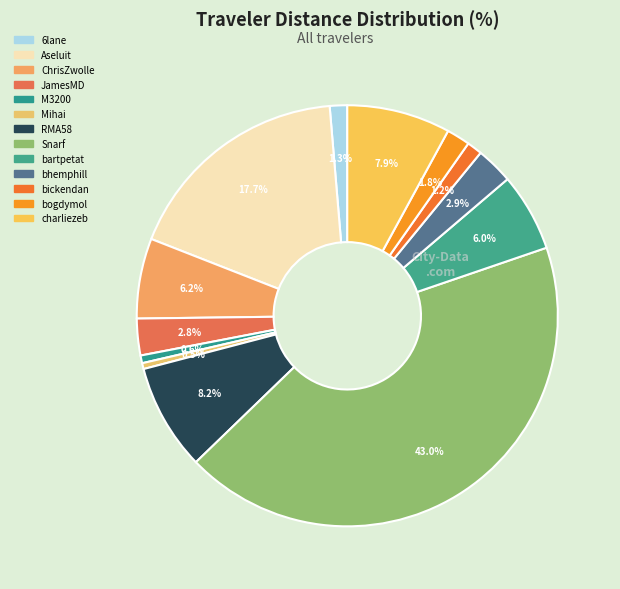

True or false: bhemphill accounts for 3% of the total.

True